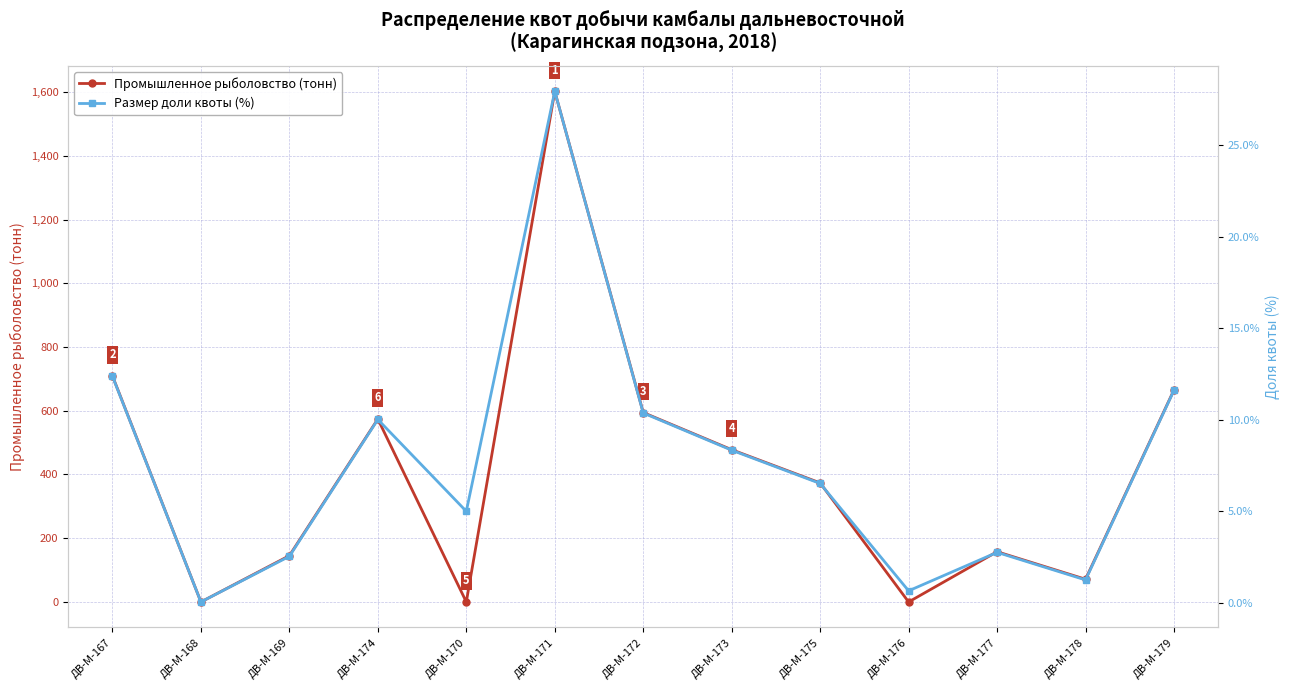

How many values in the Промышленное рыболовство (тонн) series are below 373?

6